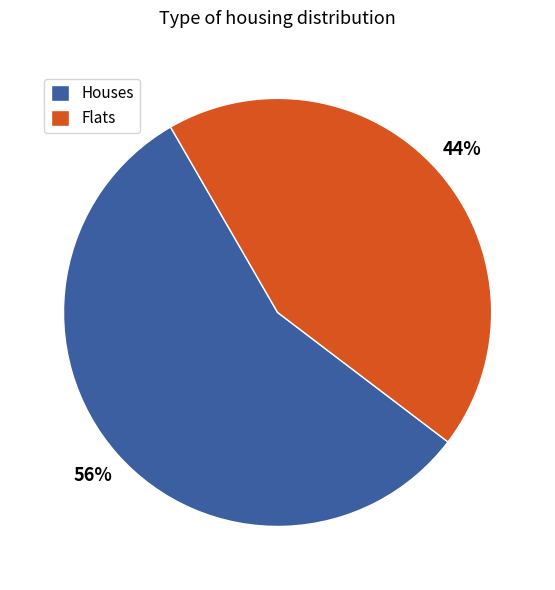

Which slice is the largest?

Houses